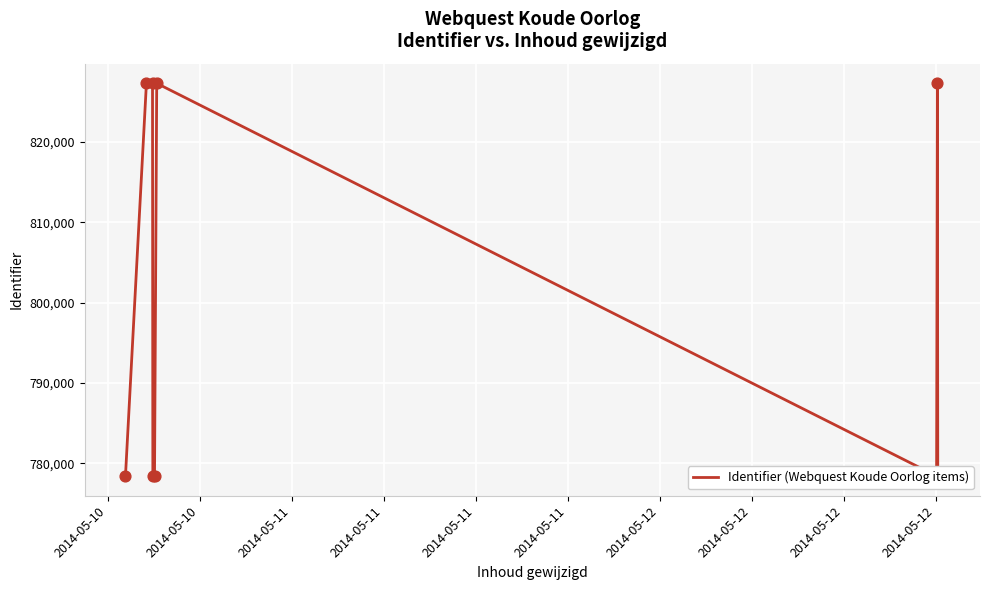

Which has a higher value, 2014-05-12 or 2014-05-11?

2014-05-11